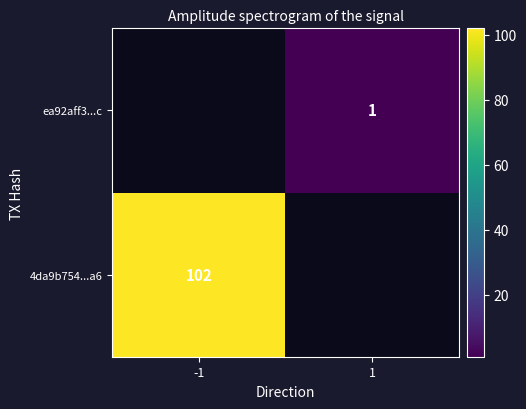

Which has a higher value, 1 or -1?

-1